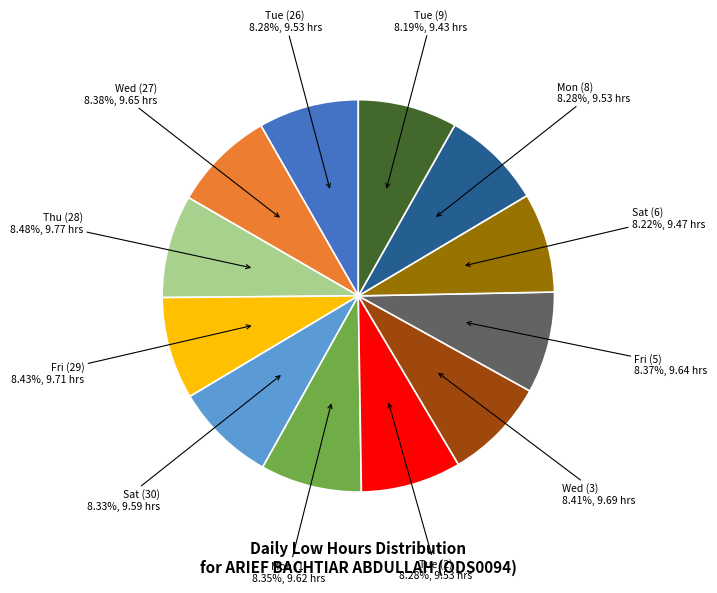

The Thu (28) slice represents 3% of the pie. True or false?

False